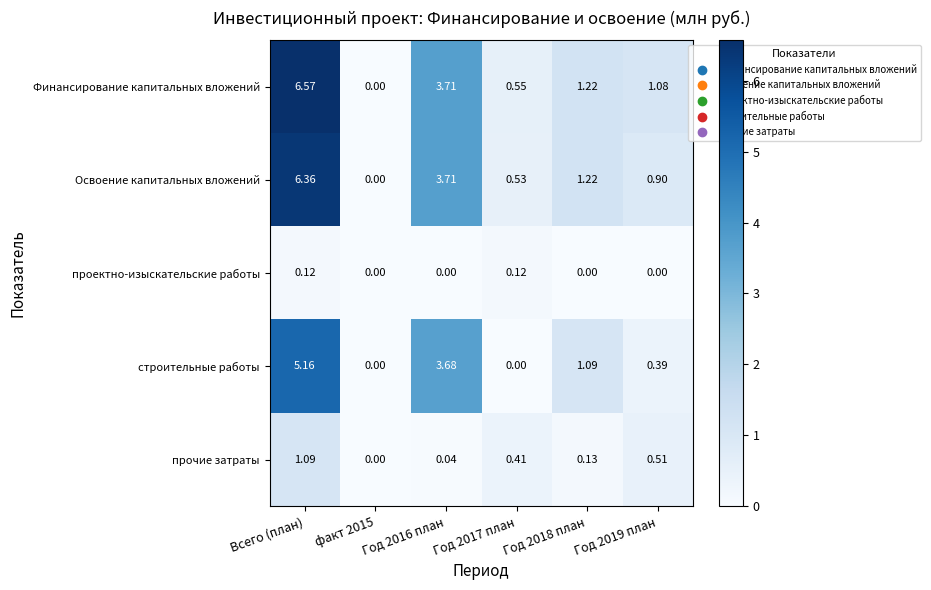

Between Всего (план) and Год 2019 план, which series saw the biggest shift?

Финансирование капитальных вложений